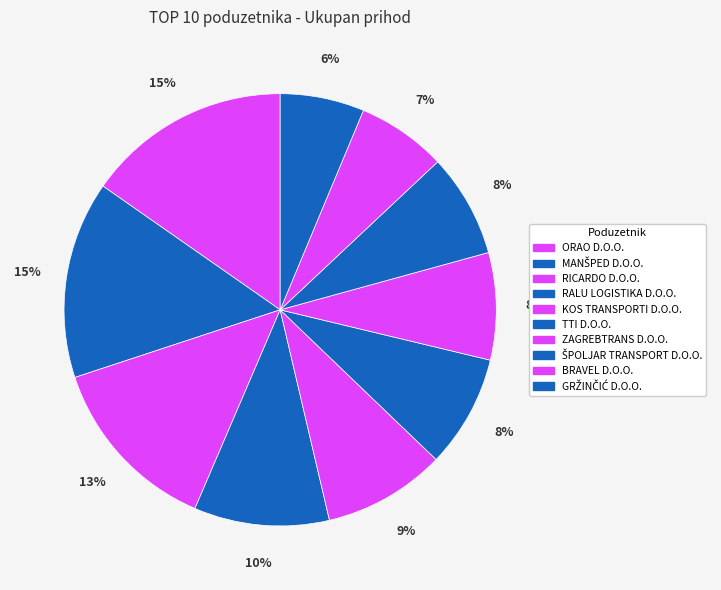

To the nearest percent, what is the difference between the GRŽINČIĆ D.O.O. and MANŠPED D.O.O. slice percentages?

8%